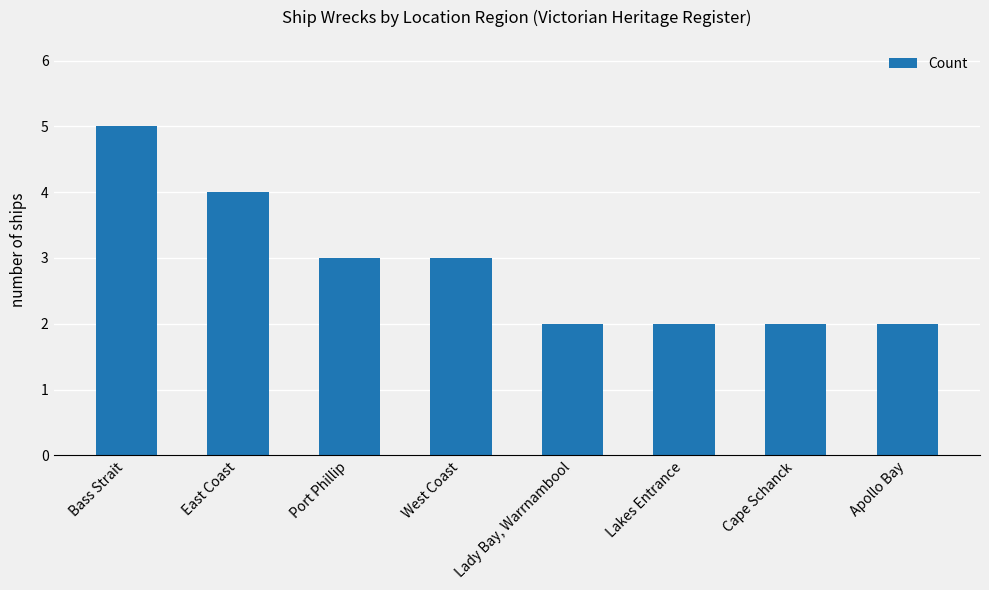

The chart shows a value of 1 at Lakes Entrance. True or false?

False